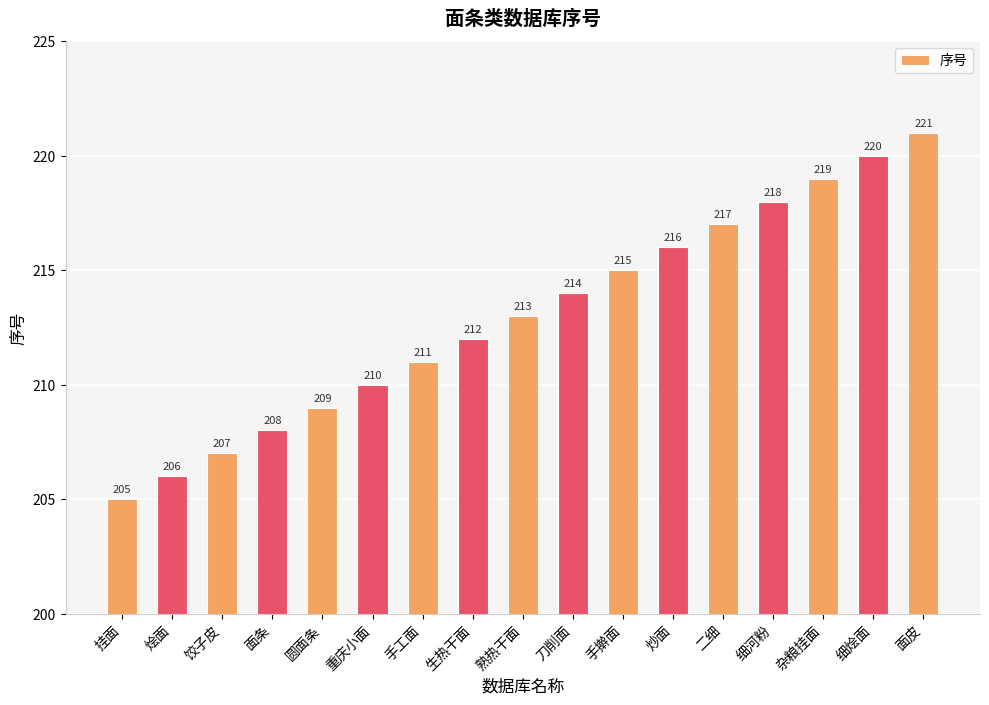

What is the difference between the values at 手擀面 and 细烩面?

5